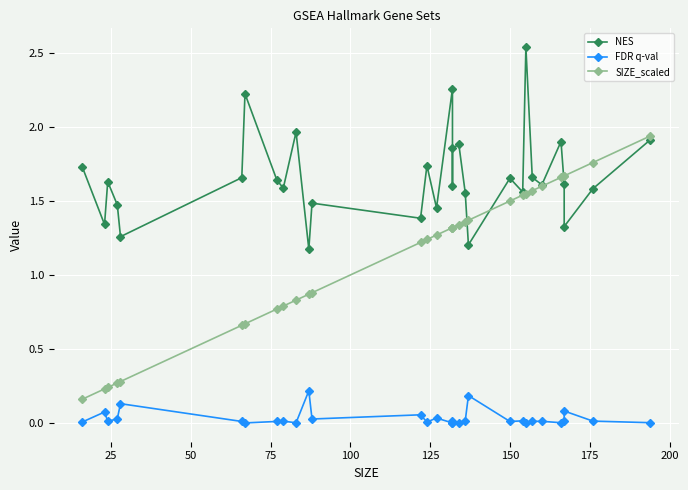

What is the value of the NES point at the 15th from the left?

1.5